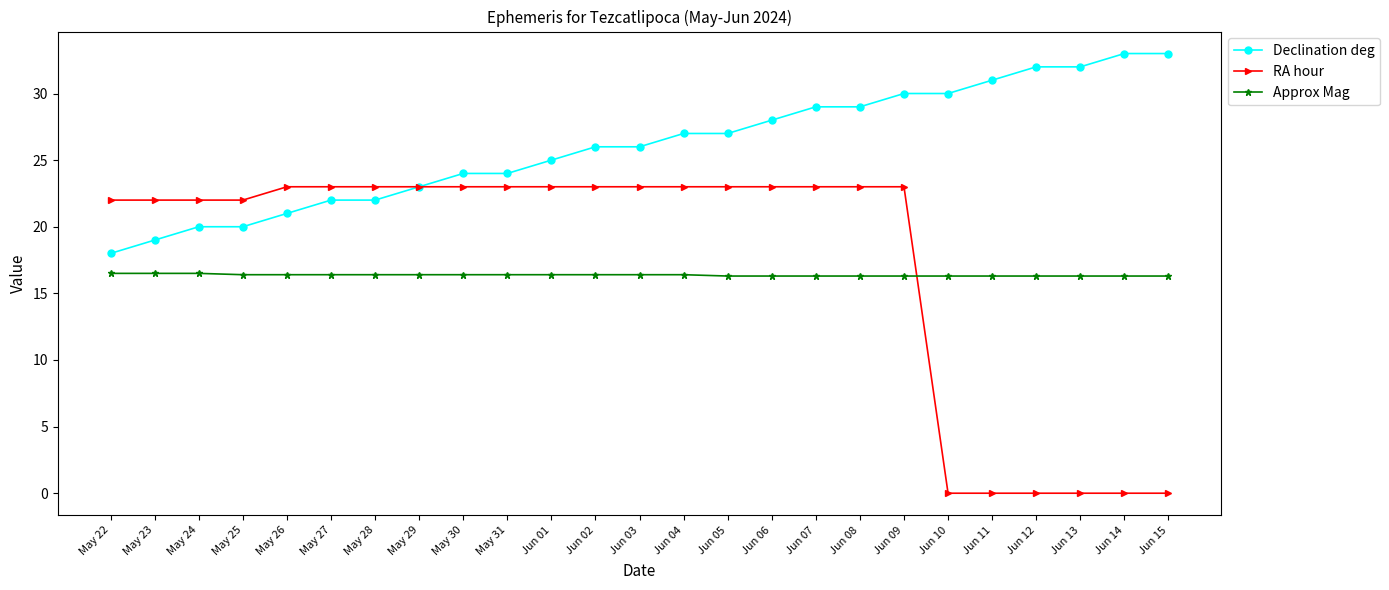

Rank the series by their maximum value, from highest to lowest.

Declination deg, RA hour, Approx Mag